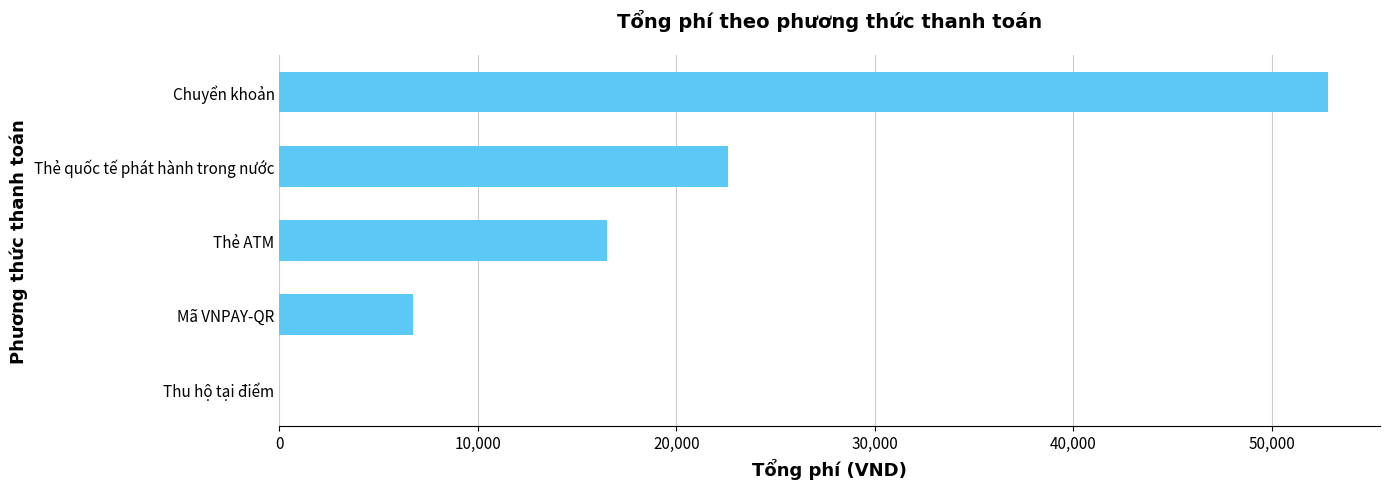

Are the bars grouped side by side (vs. stacked)?

No